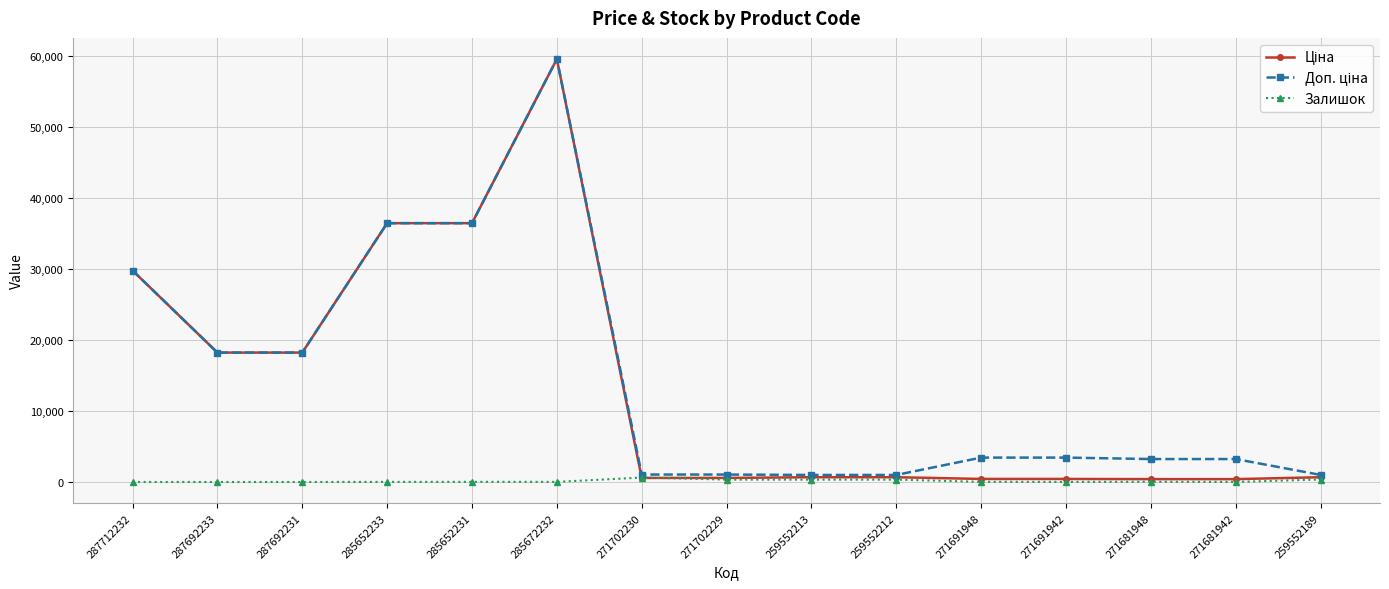

The value of Залишок at 287692231 is 0.0. True or false?

True